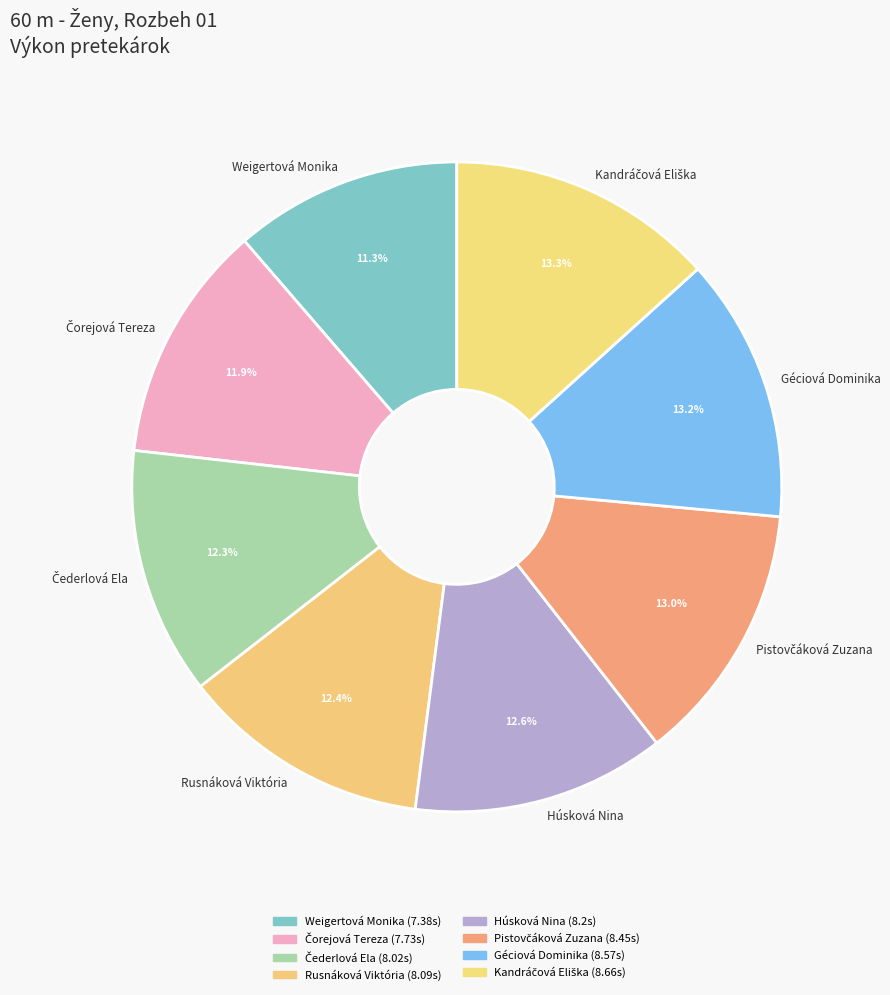

What percentage do Géciová Dominika and Rusnáková Viktória together represent?

25.6%